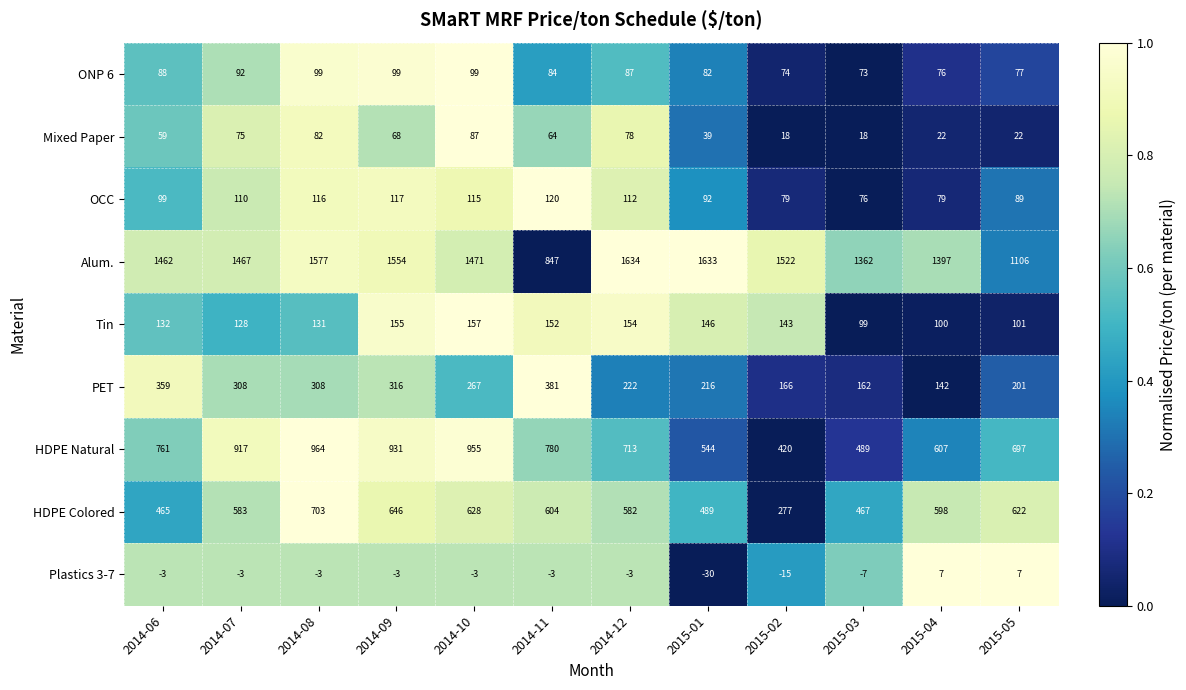

What is the spread (max minus min) of values at 2015-05?

1099